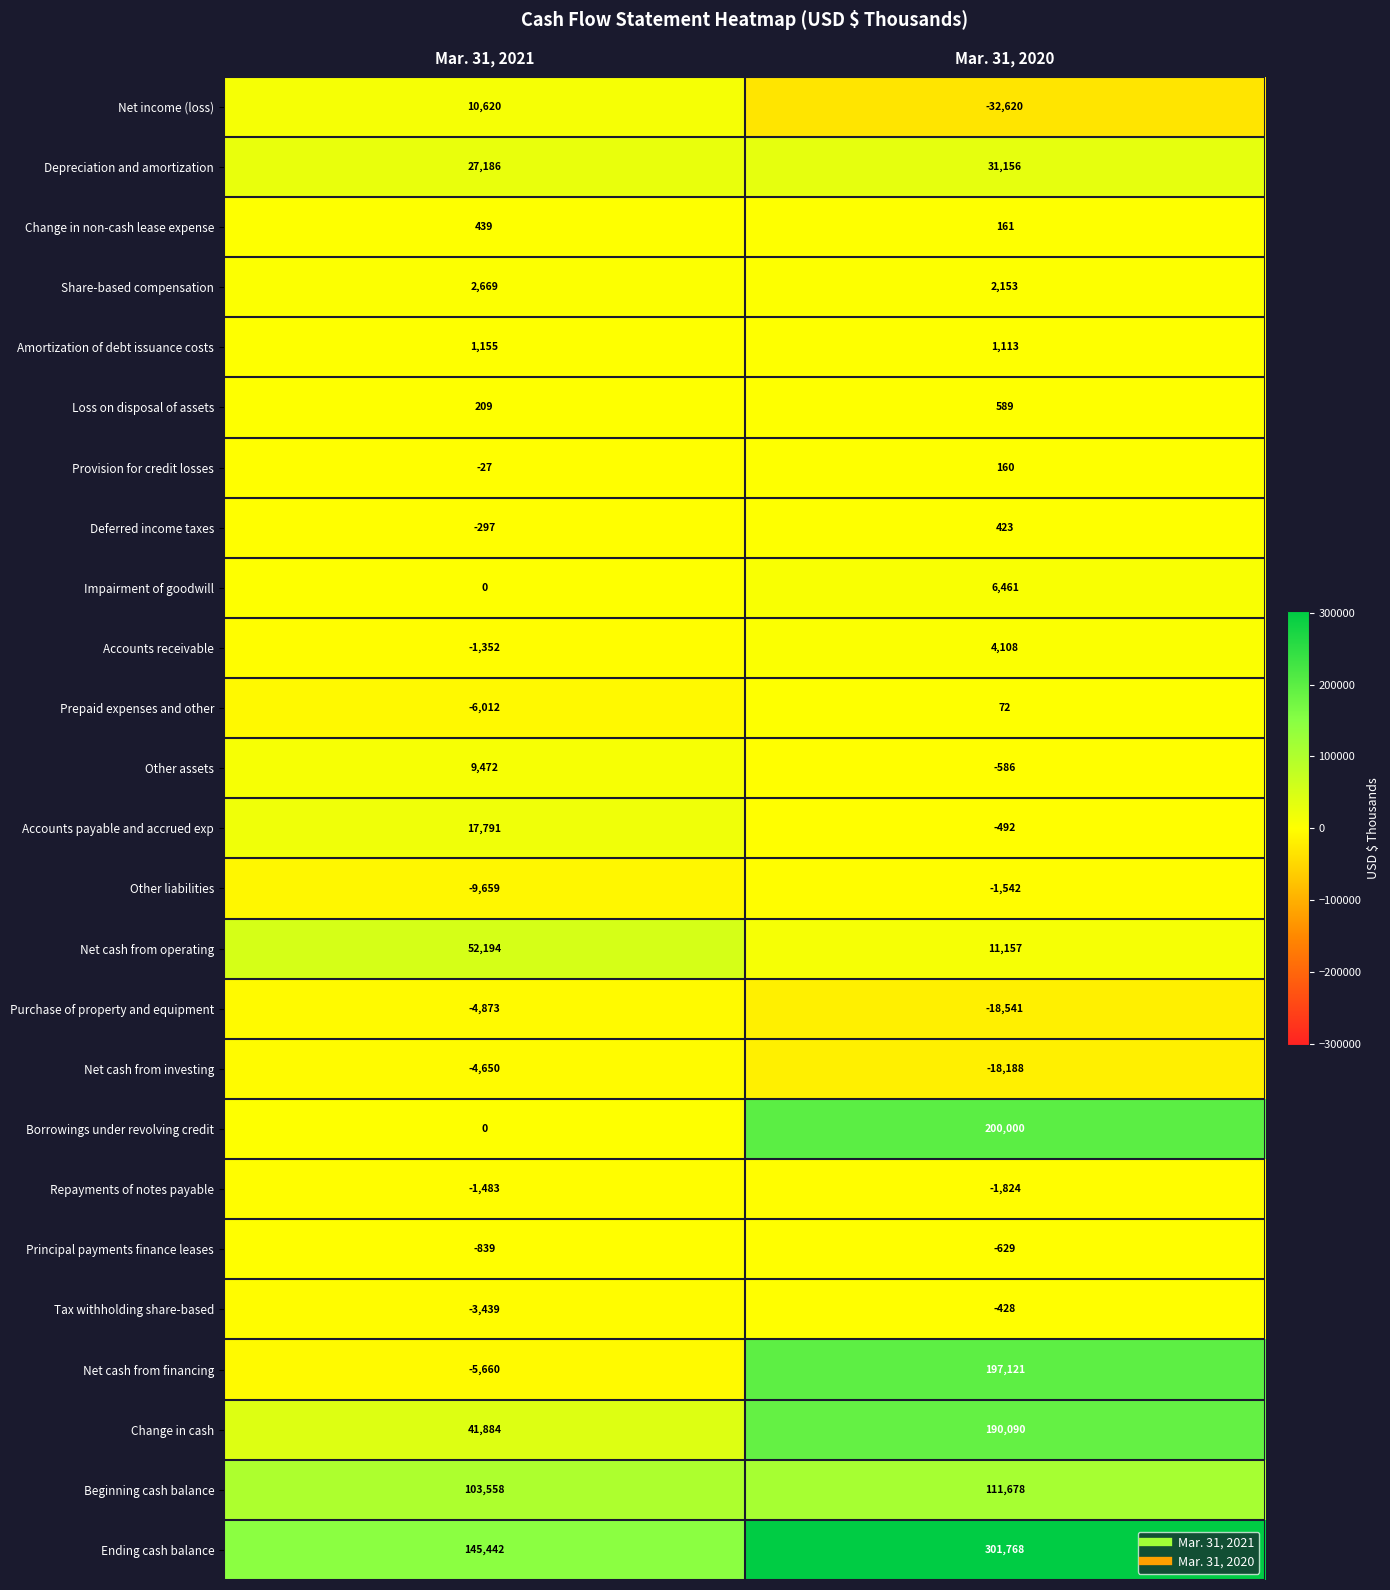

Which series has the widest spread of values?

Net cash from financing